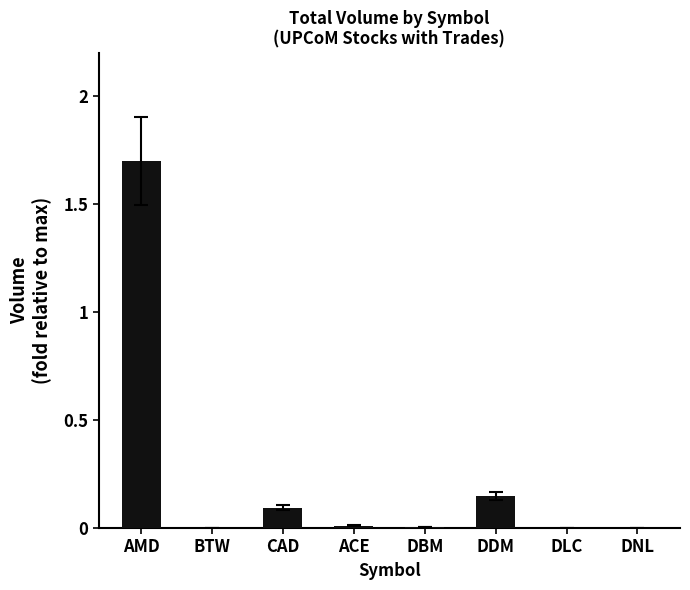

Which has a higher value, DBM or CAD?

CAD